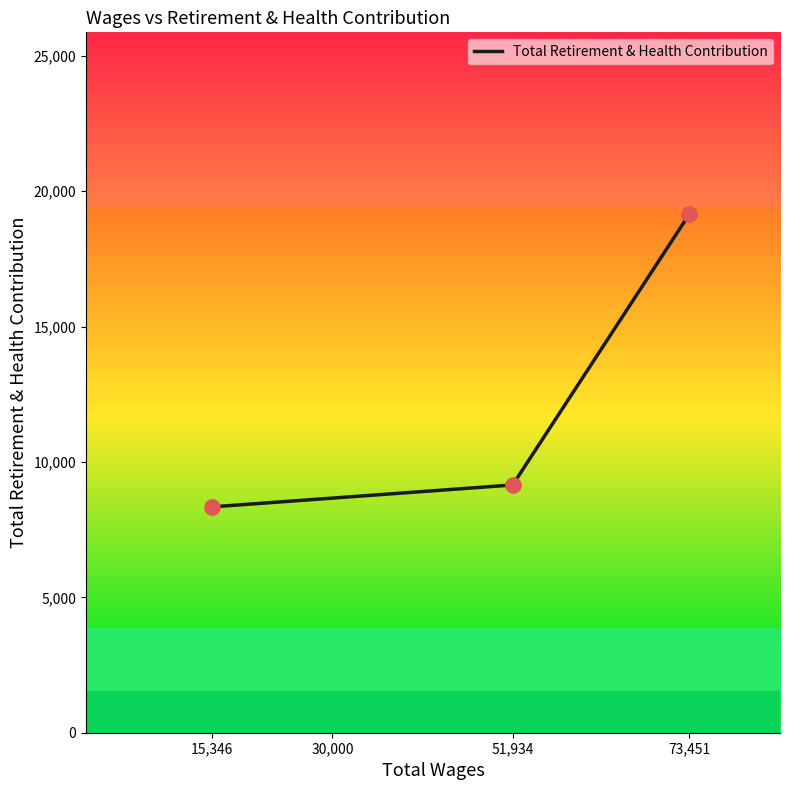

Which has a higher value, 51,934 or 15,346?

51,934